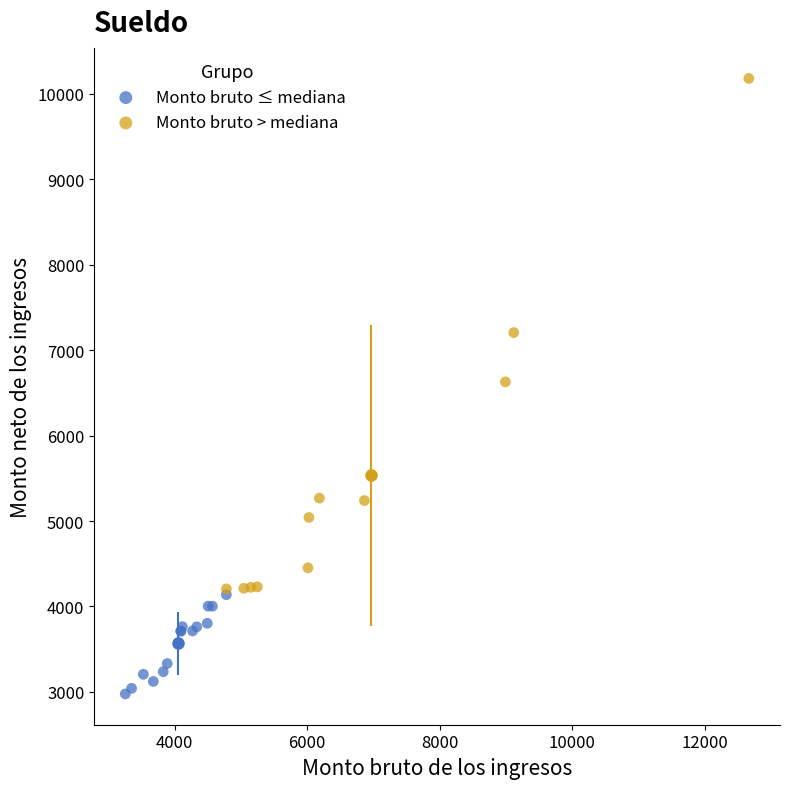

Which series contains the lowest Y value?

Monto bruto ≤ mediana